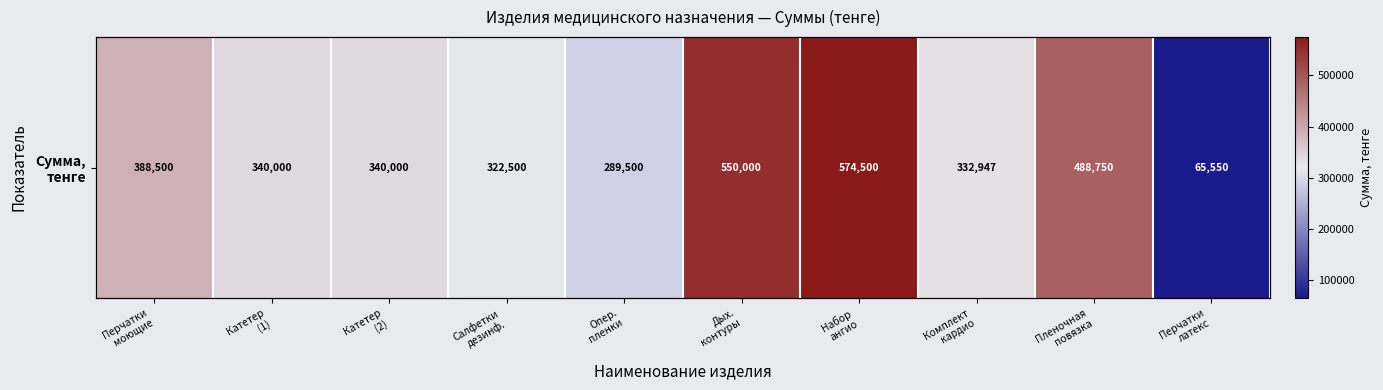

The chart shows a value of 488750.0 at Пленочная
повязка. True or false?

True